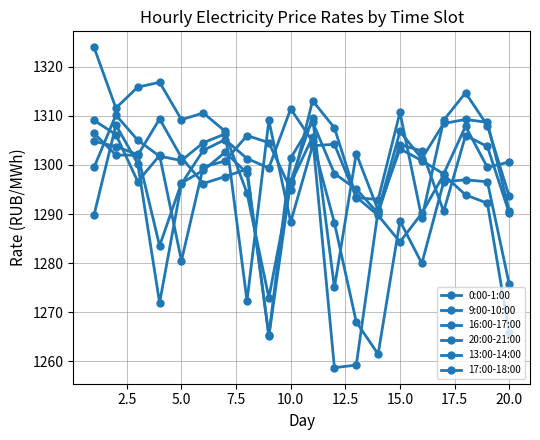

How many values in the 17:00-18:00 series exceed 1301?

10